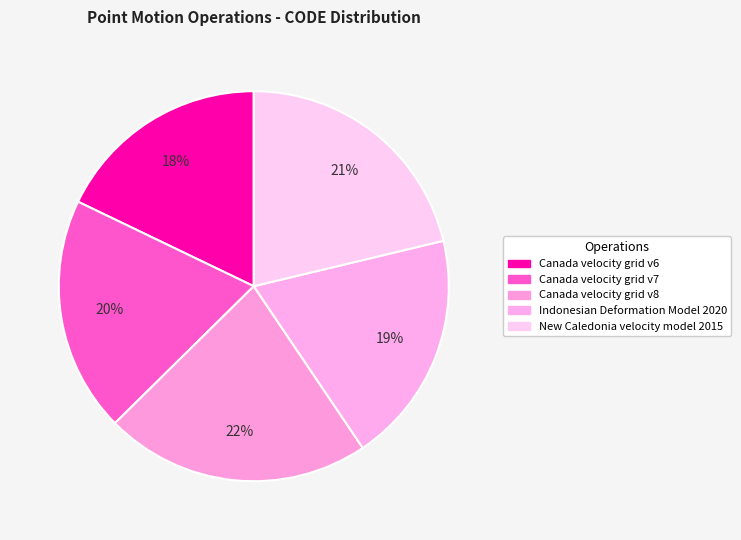

To the nearest percent, what is the difference between the largest and smallest slice percentages?

4%